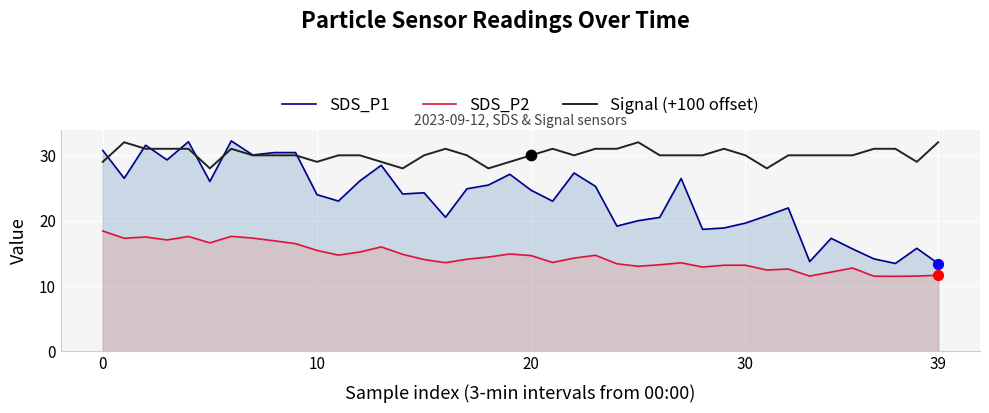

Which series has the largest total across all categories?

Signal (+100 offset)